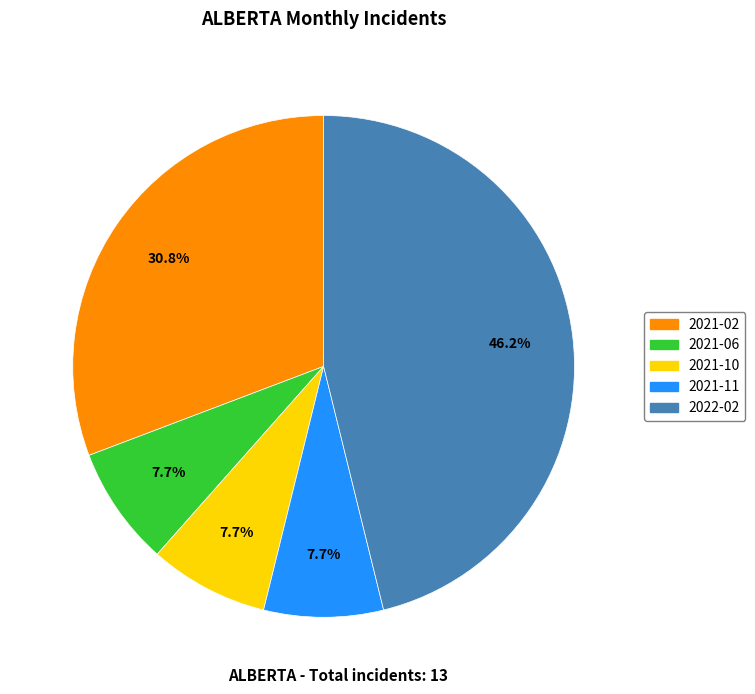

To the nearest percent, what percentage of the pie is 2021-06?

8%